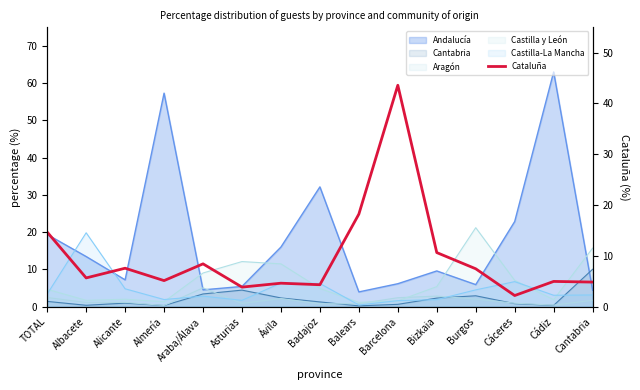

Reading left to right, extract all data points from this chart.

14.7	5.6	7.5	5.1	8.4	3.8	4.6	4.3	18.2	43.6	10.6	7.4	2.2	4.9	4.8